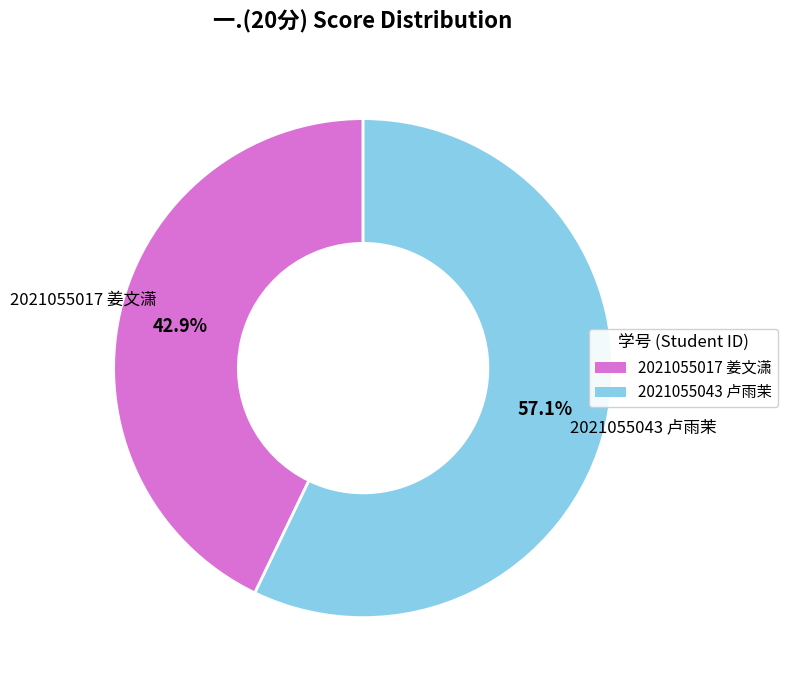

What is the majority slice?

2021055043 卢雨茉